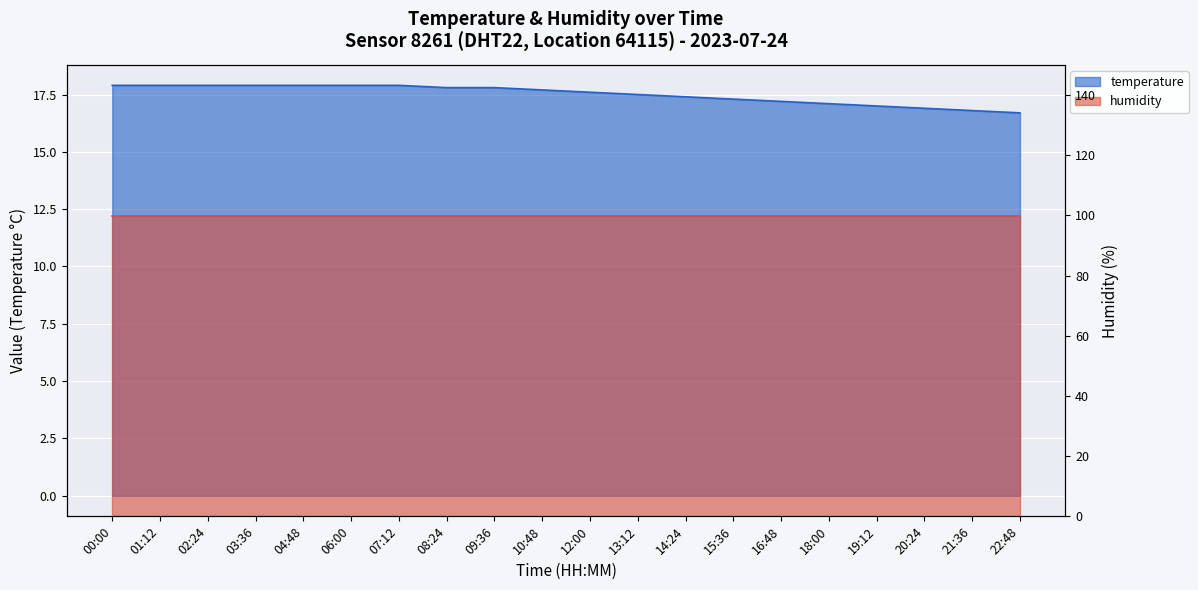

Which has a higher value, 18:00 or 09:36?

09:36